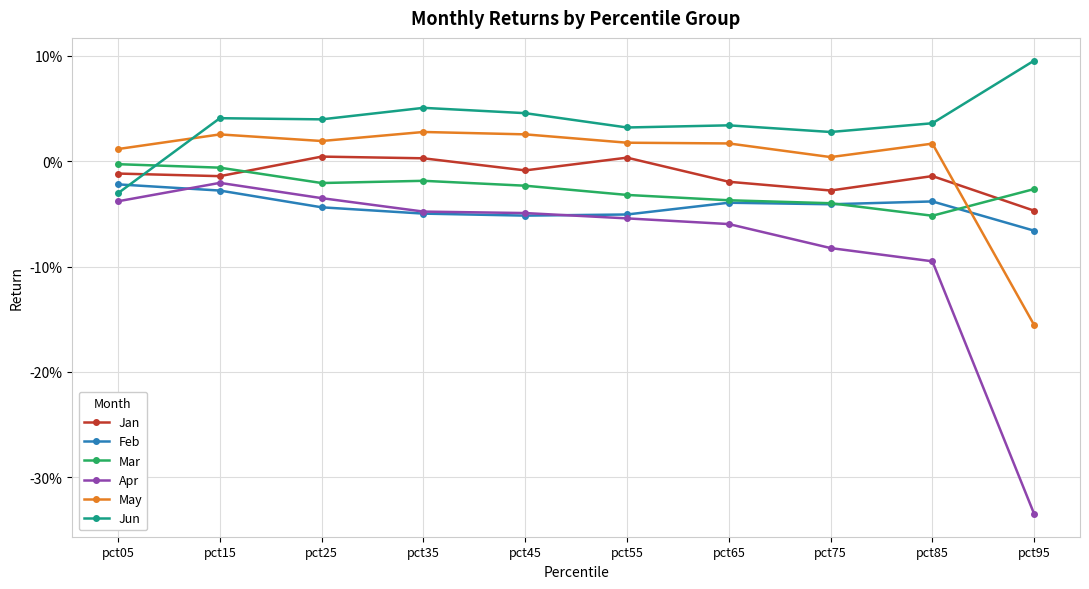

What are all the series names shown in the legend?

Jan, Feb, Mar, Apr, May, Jun